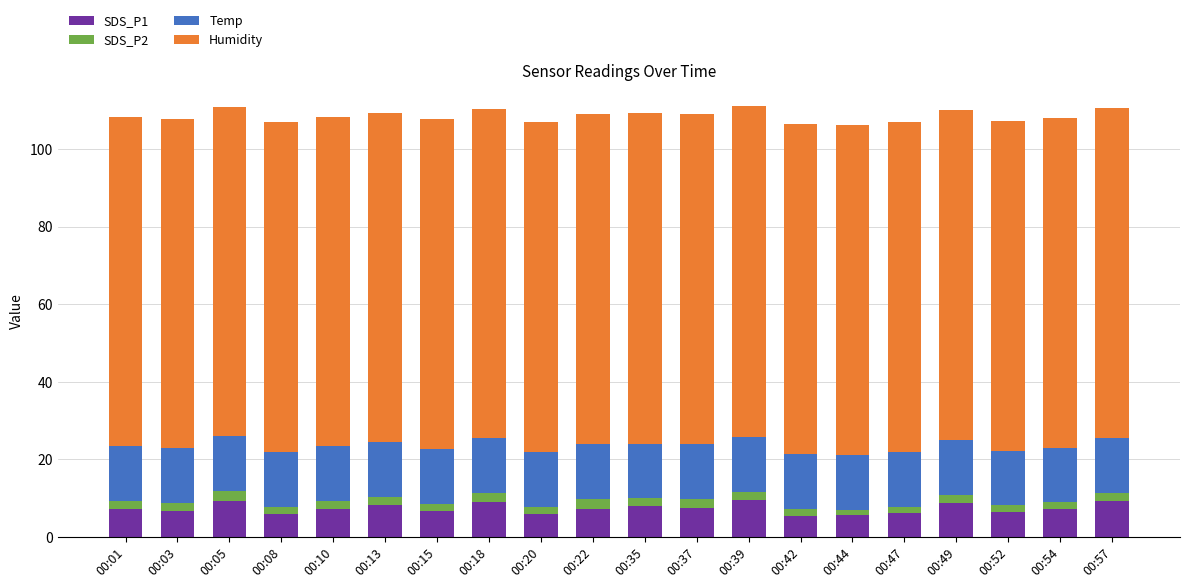

The SDS_P1 series shows 1.6 at 00:10. True or false?

False